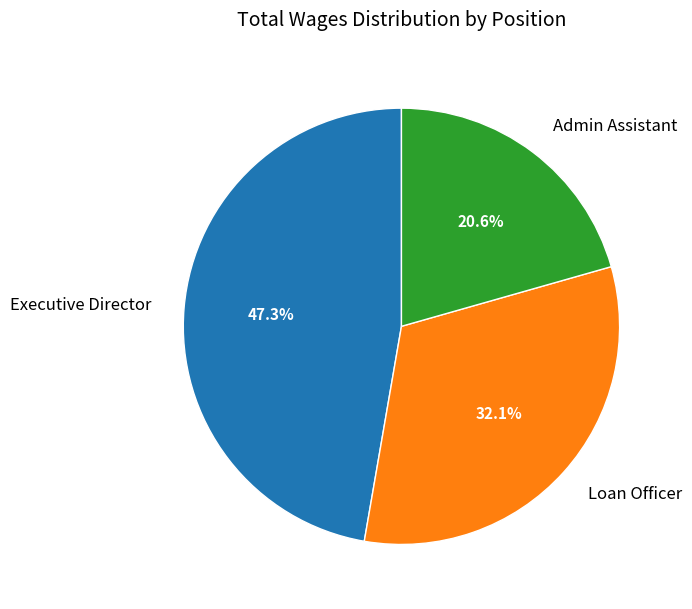

Does Executive Director represent more than half of the total?

No